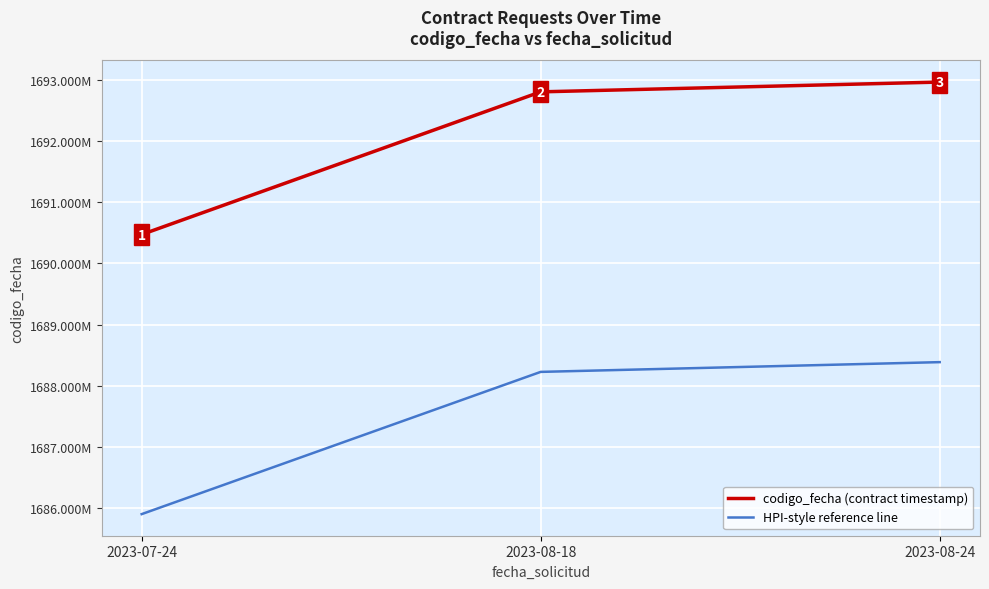

Which has a higher value, 2023-07-24 or 2023-08-18?

2023-08-18